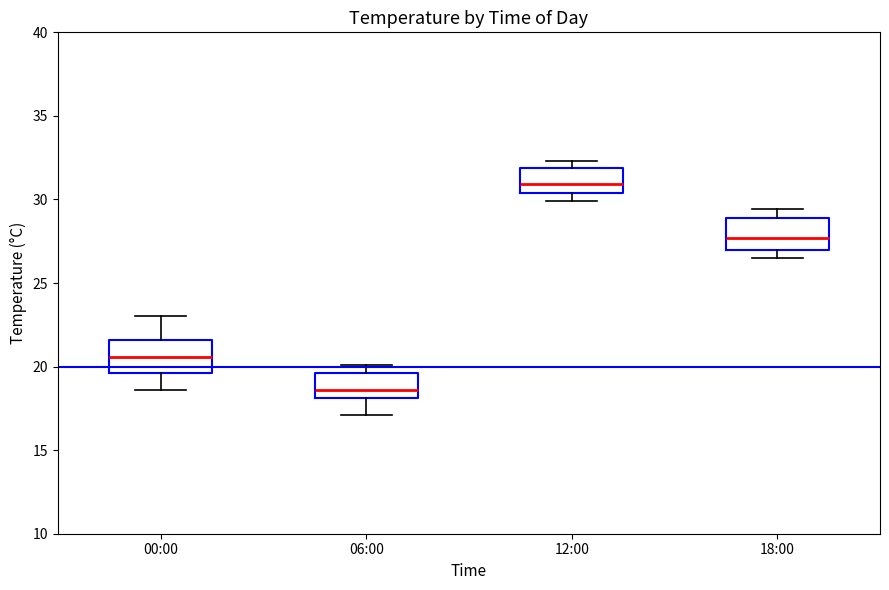

Reading left to right, transcribe this box plot: for each box, give where its median line is, the range the box spans, and where its two whiskers end, as read against the y-axis. The values are not printed on the chart, so give them approximately, as read against the axis.

00:00: median 20.5, box 19.5 to 21.5, whiskers 18.5 to 23.0
06:00: median 18.5, box 18.0 to 19.5, whiskers 17.0 to 20.0
12:00: median 31.0, box 30.5 to 32.0, whiskers 30.0 to 32.5
18:00: median 27.5, box 27.0 to 29.0, whiskers 26.5 to 29.5